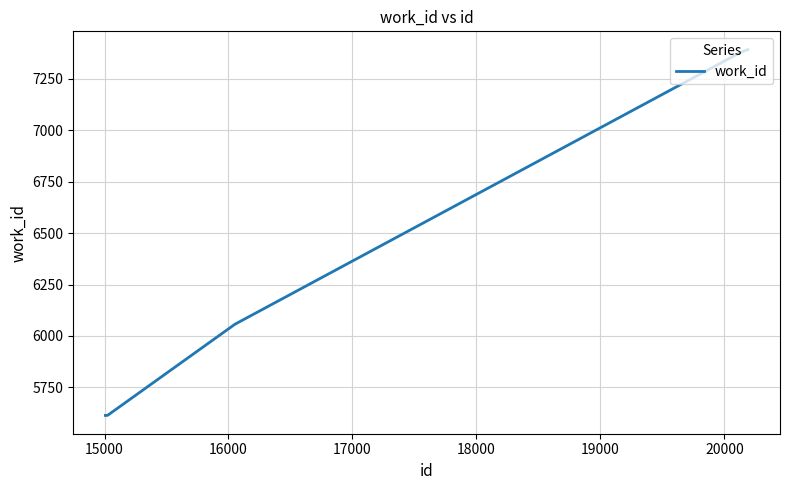

What is the maximum value shown in the chart?

7391